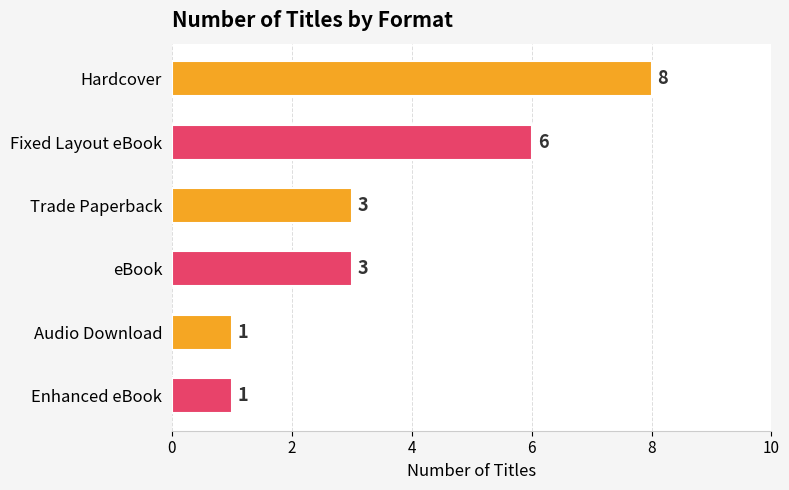

How many values are between 1 and 6?

5